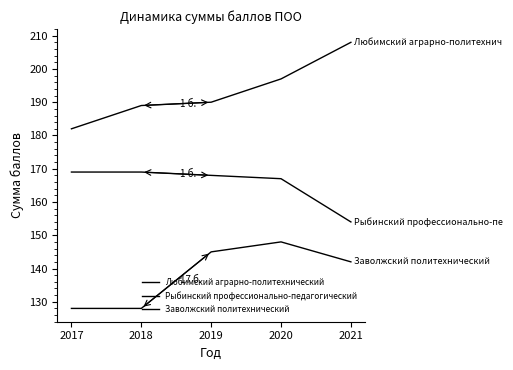

How many lines are shown in the chart?

3